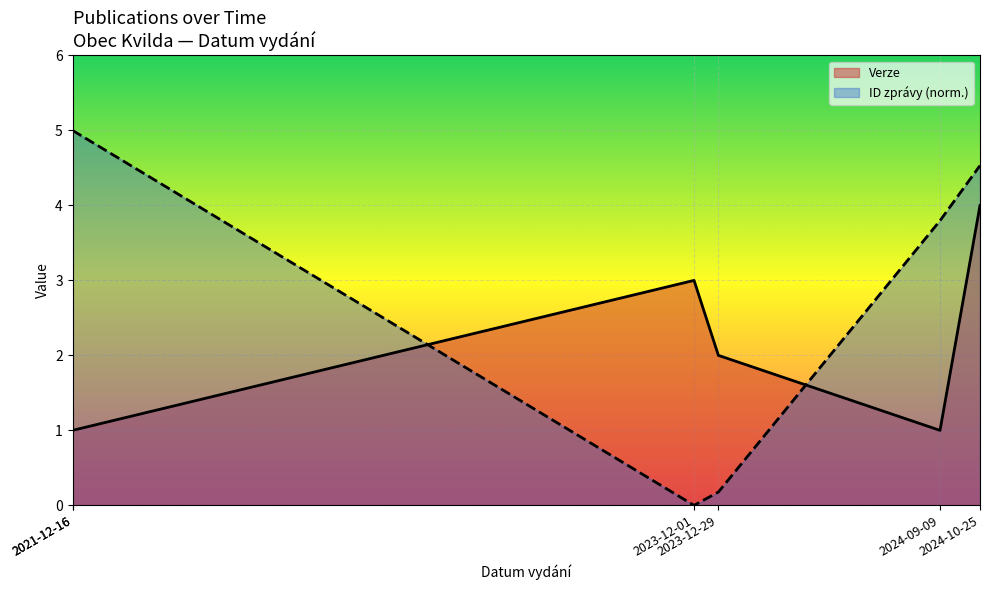

What is the maximum value for Verze?

4.0